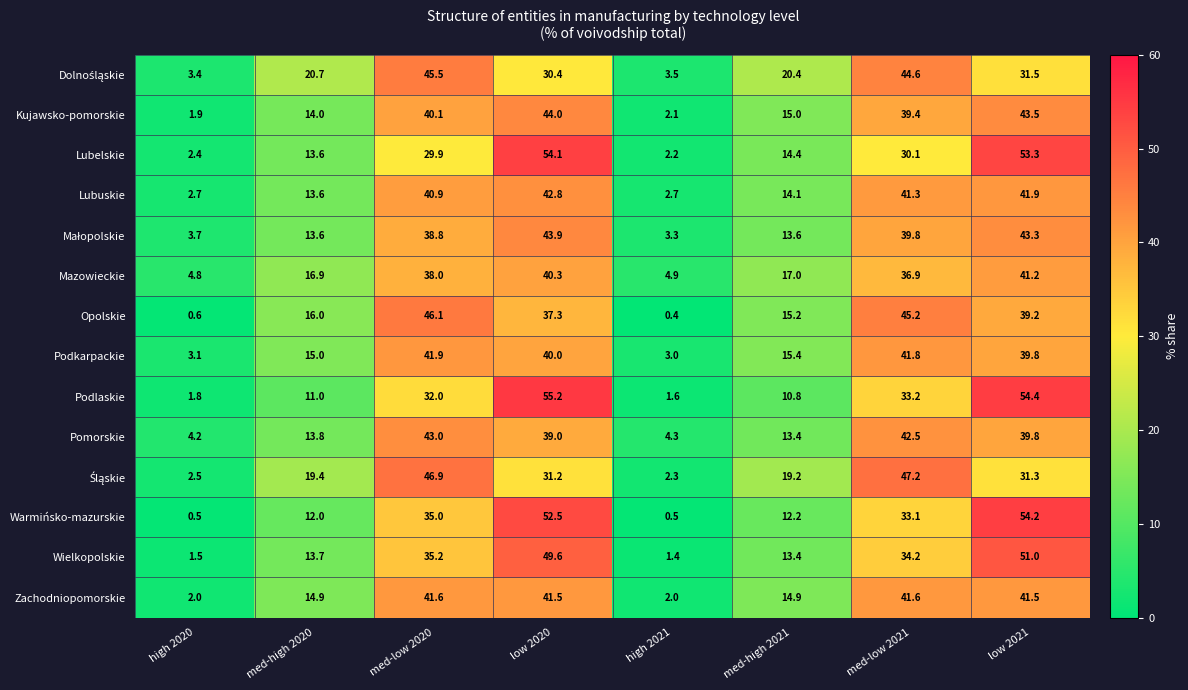

What is the difference between the maximum and minimum values in the Lubelskie series?

51.9